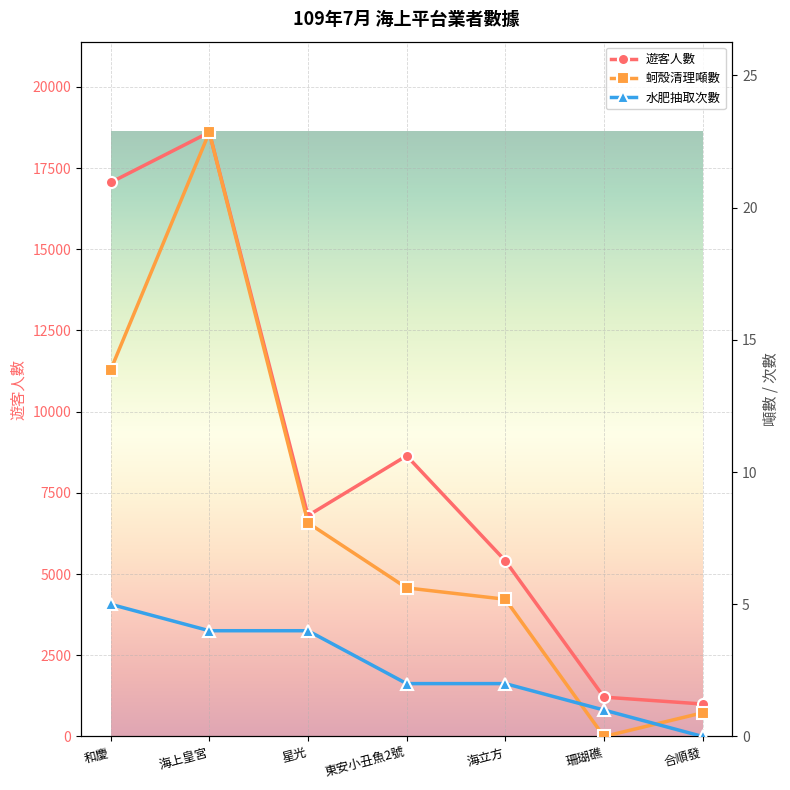

How many series are shown in this chart?

3